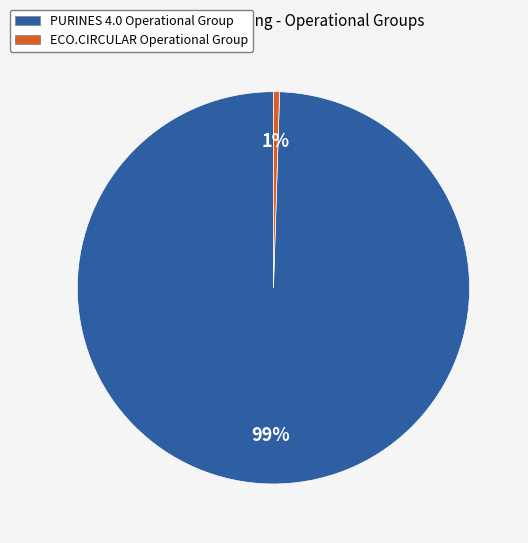

To the nearest percent, what is the average slice percentage?

50%